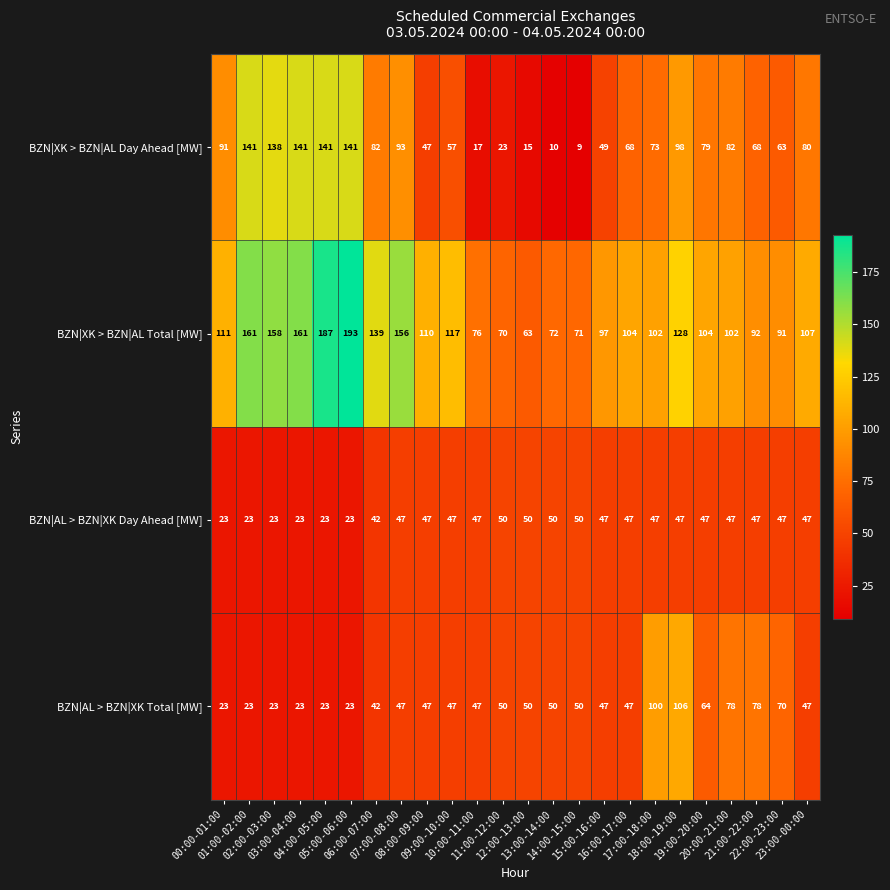

What is the sum of all BZN|AL > BZN|XK Day Ahead [MW] values?

991